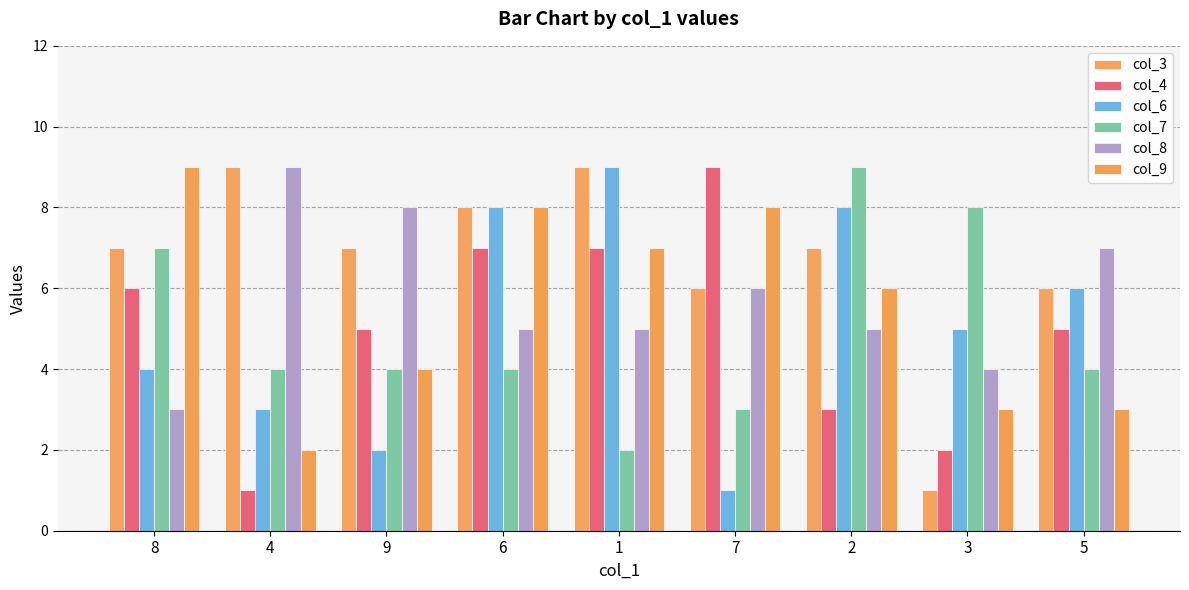

Reading left to right, transcribe all the data shown in this chart.

col_3: 8=7	4=9	9=7	6=8	1=9	7=6	2=7	3=1	5=6
col_4: 8=6	4=1	9=5	6=7	1=7	7=9	2=3	3=2	5=5
col_6: 8=4	4=3	9=2	6=8	1=9	7=1	2=8	3=5	5=6
col_7: 8=7	4=4	9=4	6=4	1=2	7=3	2=9	3=8	5=4
col_8: 8=3	4=9	9=8	6=5	1=5	7=6	2=5	3=4	5=7
col_9: 8=9	4=2	9=4	6=8	1=7	7=8	2=6	3=3	5=3